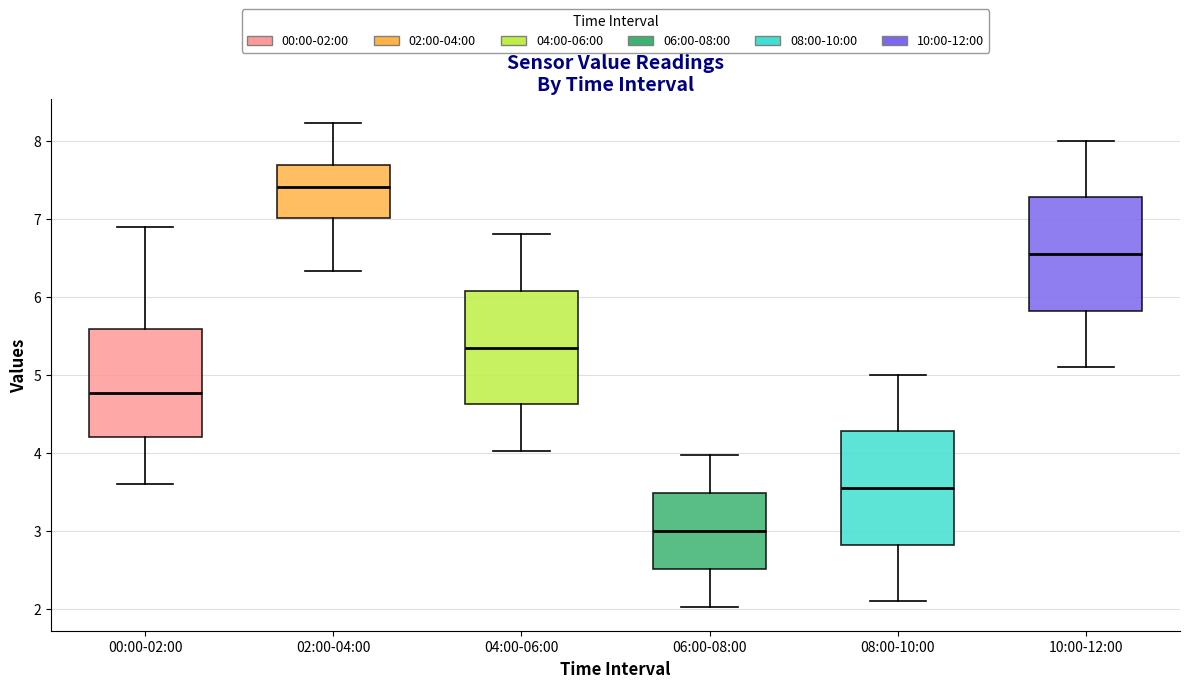

Reading left to right, transcribe this box plot: for each box, give where its median line is, the range the box spans, and where its two whiskers end, as read against the y-axis. The values are not printed on the chart, so give them approximately, as read against the axis.

00:00-02:00: median 4.8, box 4.2 to 5.6, whiskers 3.6 to 6.9
02:00-04:00: median 7.4, box 7.0 to 7.7, whiskers 6.3 to 8.2
04:00-06:00: median 5.4, box 4.6 to 6.1, whiskers 4.0 to 6.8
06:00-08:00: median 3.0, box 2.5 to 3.5, whiskers 2.0 to 4.0
08:00-10:00: median 3.6, box 2.8 to 4.3, whiskers 2.1 to 5.0
10:00-12:00: median 6.6, box 5.8 to 7.3, whiskers 5.1 to 8.0